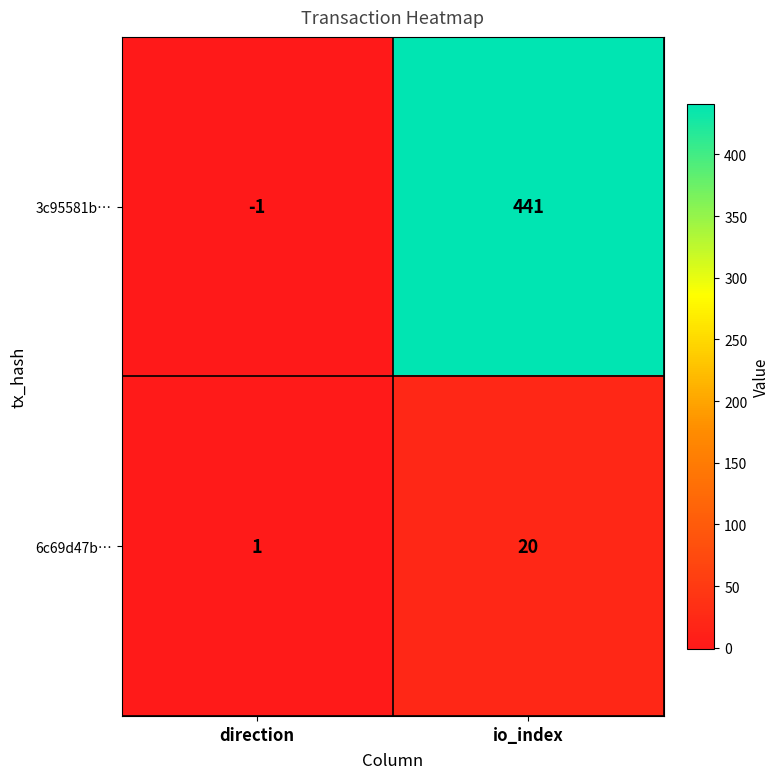

Rank the series by their maximum value, from lowest to highest.

6c69d47b…, 3c95581b…